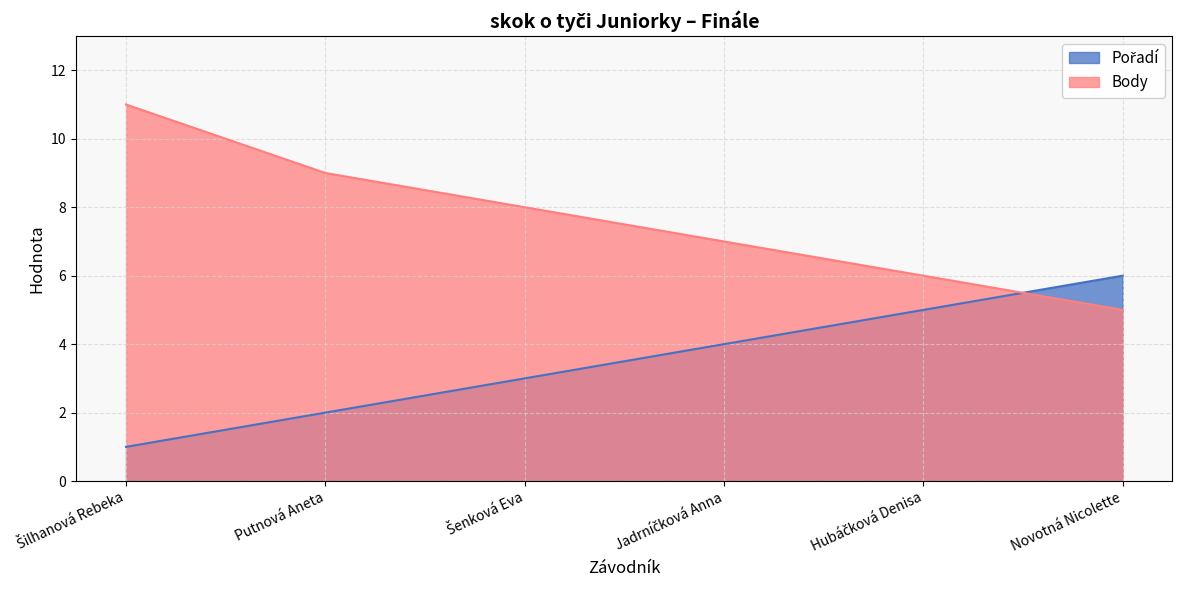

Which series has the largest range (max minus min)?

Body